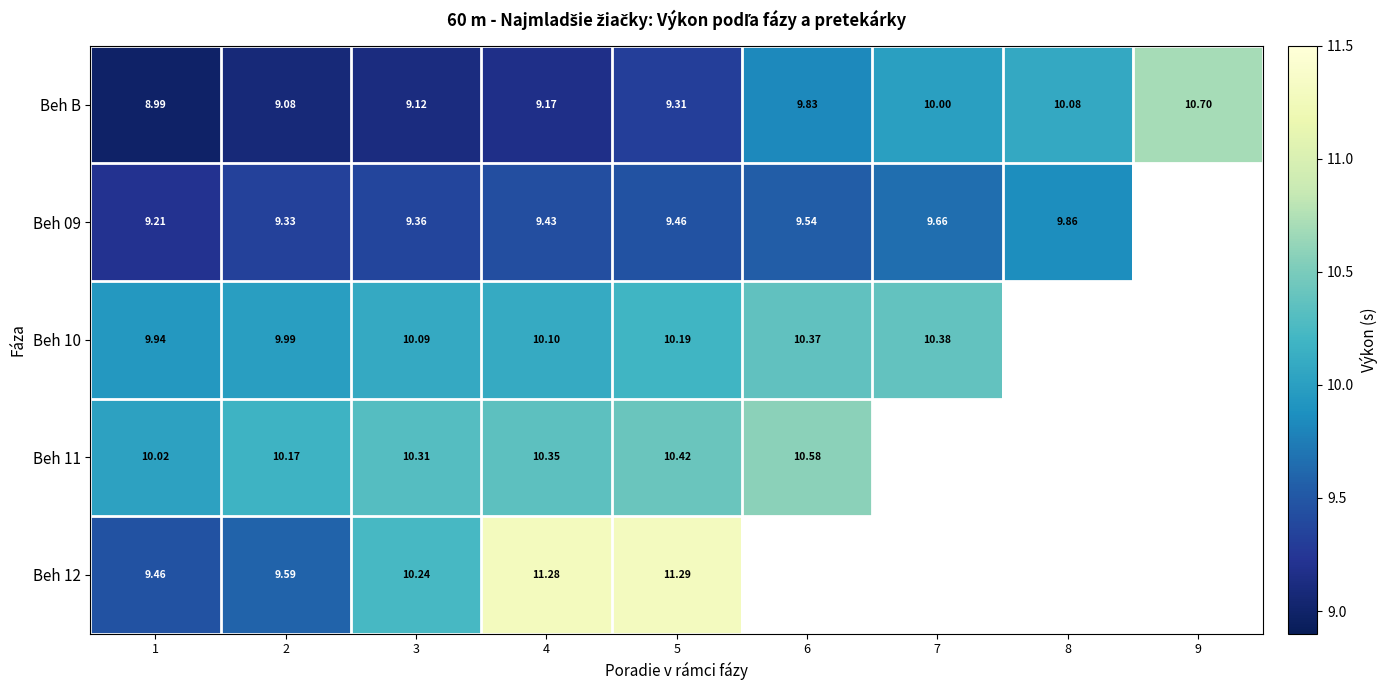

At 3, list the series in order from largest to smallest.

Beh 11, Beh 12, Beh 10, Beh 09, Beh B